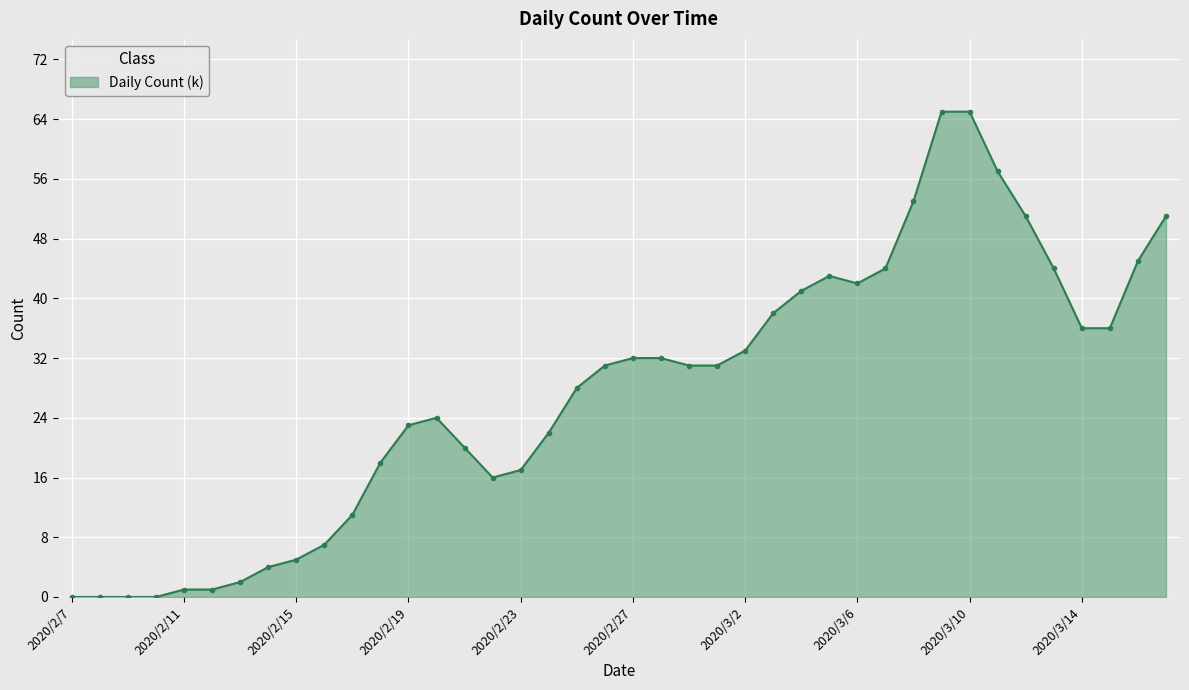

What is the greatest value displayed?

65